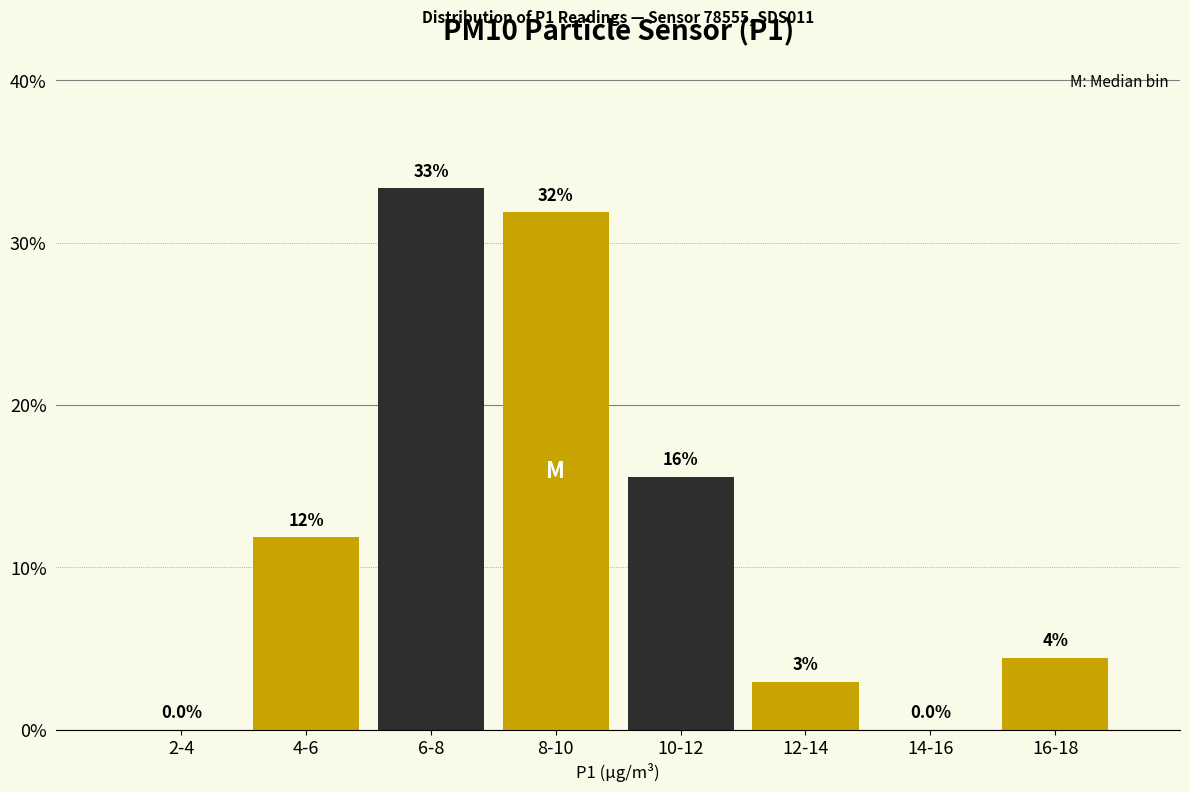

The chart shows a value of -10.9 at 2-4. True or false?

False